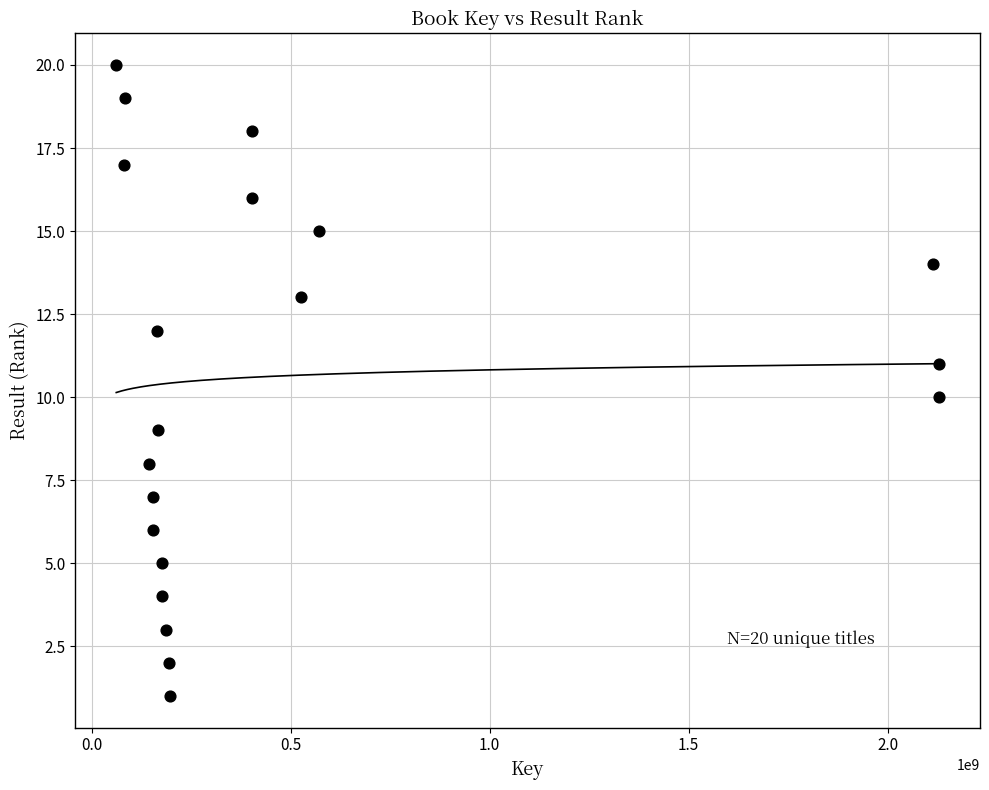

What is the range of Y values (max minus min)?

19